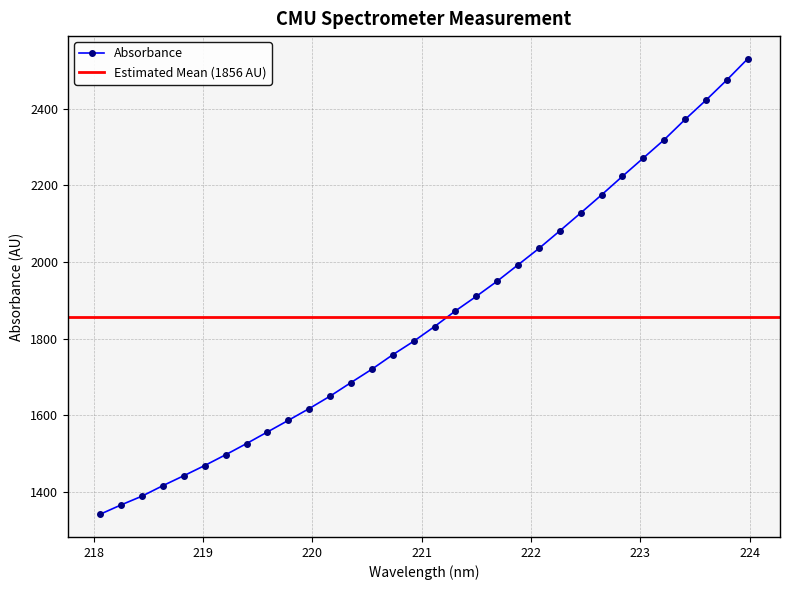

Rank the categories by value from highest to lowest.

223.9802, 223.7895, 223.5987, 223.408, 223.2172, 223.0264, 222.8355, 222.6447, 222.4538, 222.263, 222.0721, 221.8812, 221.6902, 221.4993, 221.3083, 221.1174, 220.9264, 220.7354, 220.5444, 220.3533, 220.1623, 219.9712, 219.7801, 219.589, 219.3979, 219.2067, 219.0156, 218.8244, 218.6332, 218.442, 218.2508, 218.0596